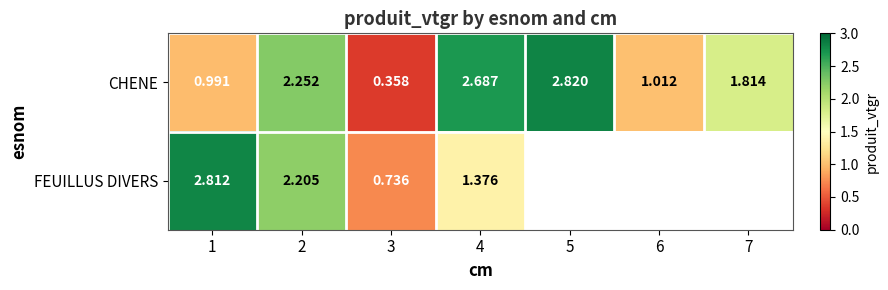

At how many categories does at least one series exceed 2?

4